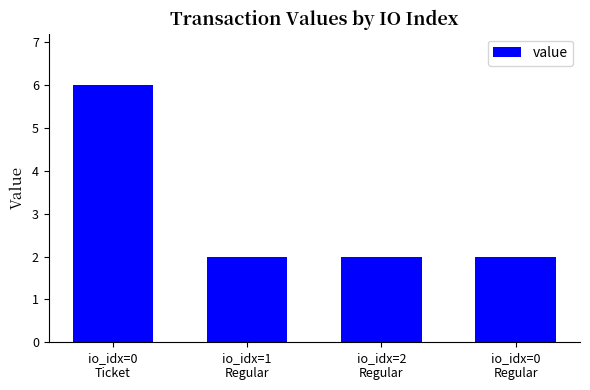

What is the minimum value shown in the chart?

2.0